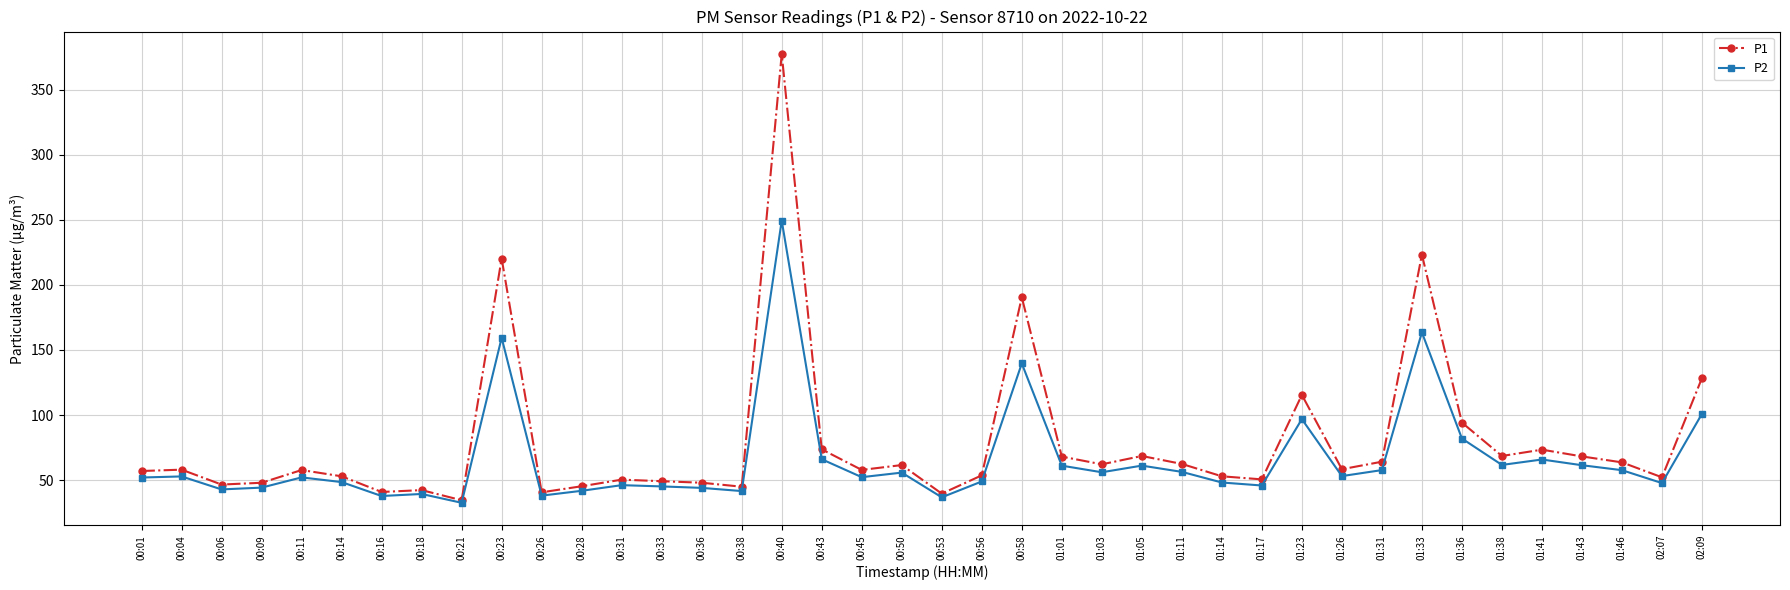

True or false: P1 has more than 2 interior local peaks.

True